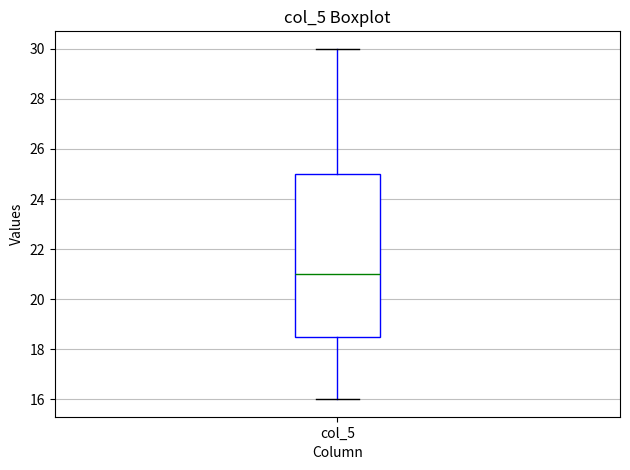

Transcribe this box plot: give where the median line is, the range the box spans, and where the two whiskers end, as read against the y-axis. The values are not printed on the chart, so give them approximately, as read against the axis.

median 21.0, box 18.6 to 25.0, whiskers 16.0 to 30.0